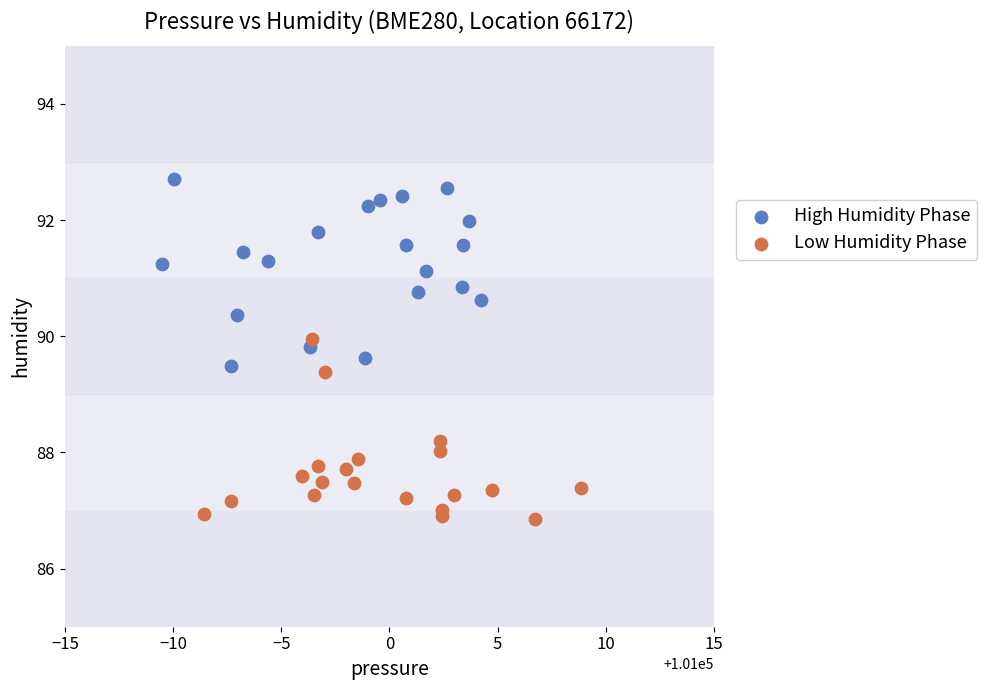

Which series reaches the maximum Y coordinate?

High Humidity Phase